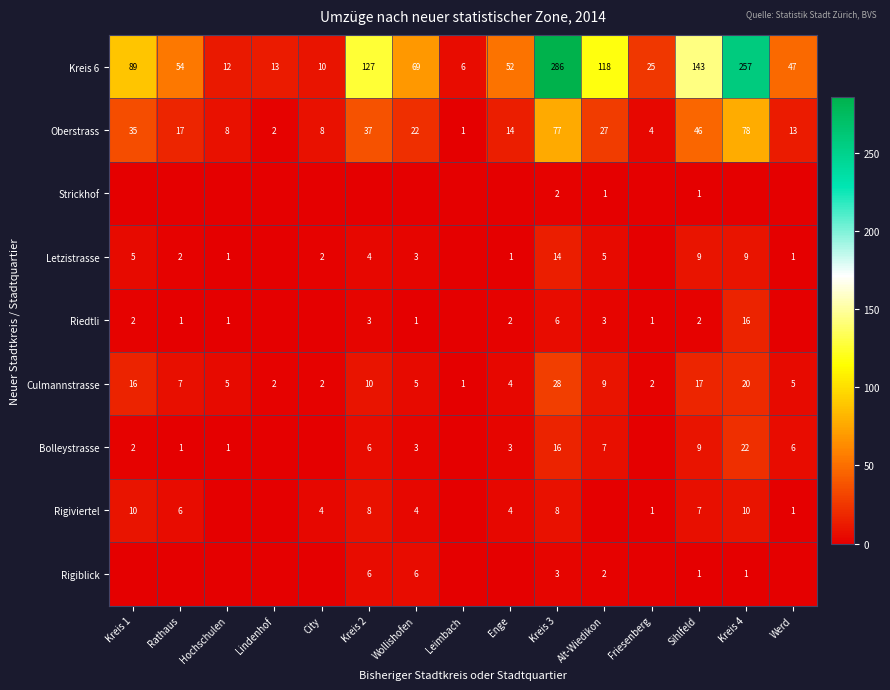

The Oberstrass series shows 24 at Kreis 3. True or false?

False